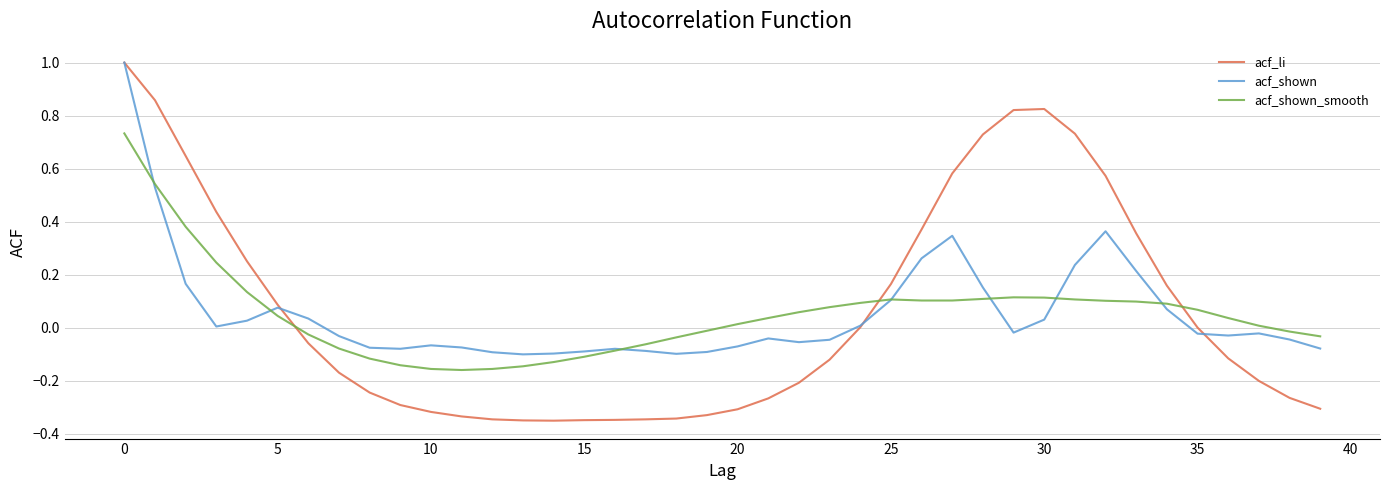

Which series has the largest range (max minus min)?

acf_li